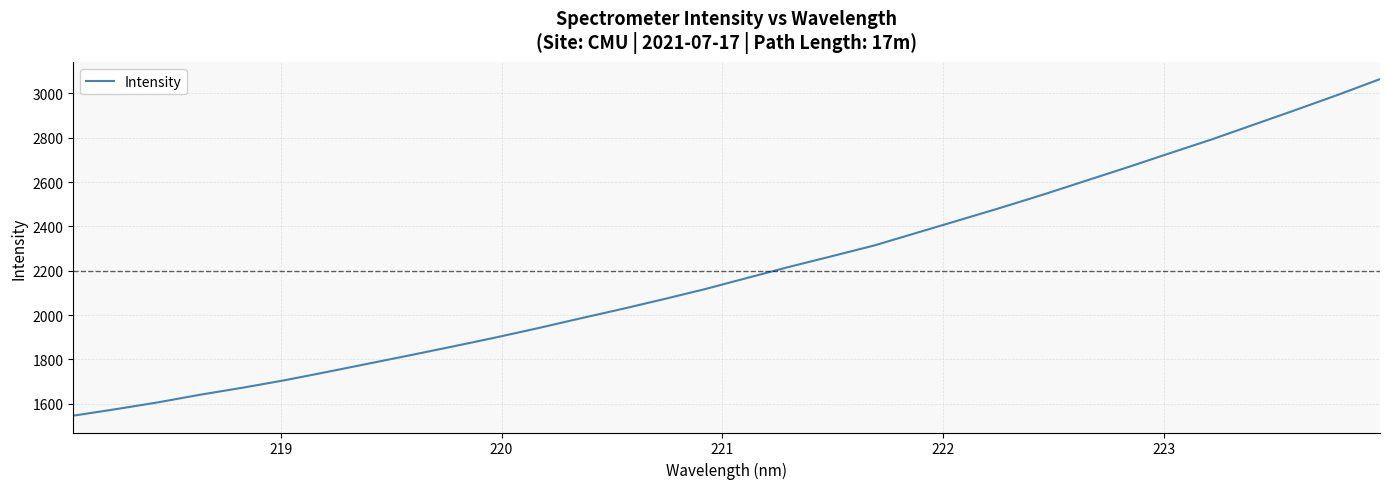

Count the number of categories in the chart.

32